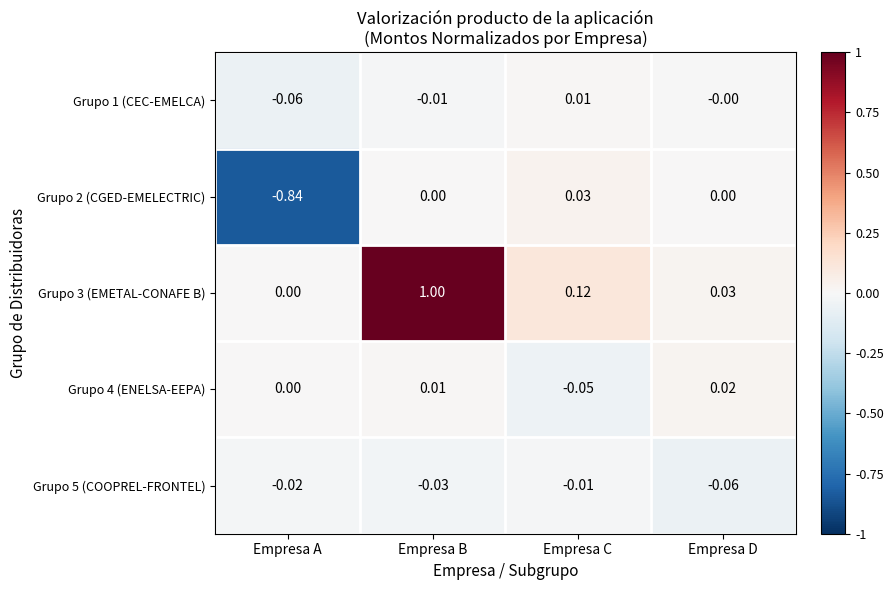

At which category is the sum across all series the highest?

Empresa B